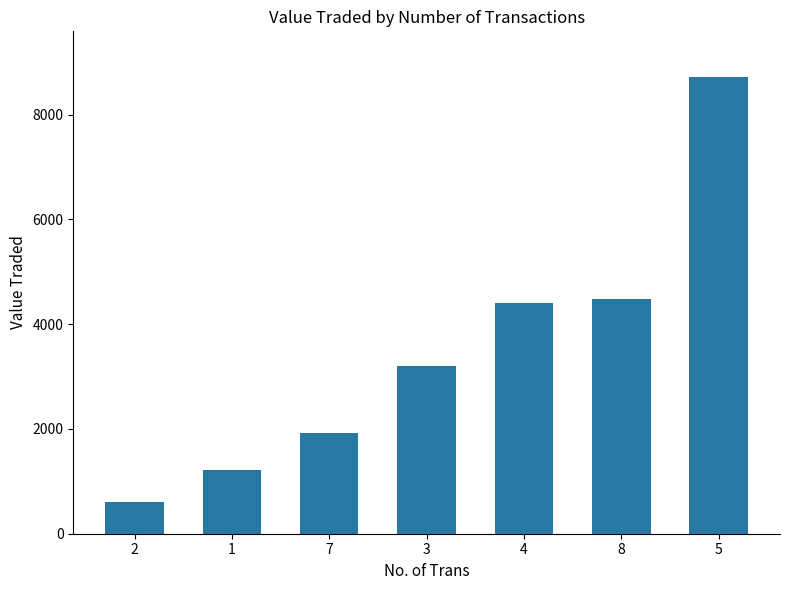

Is it true that the value at 8 is 4477?

True